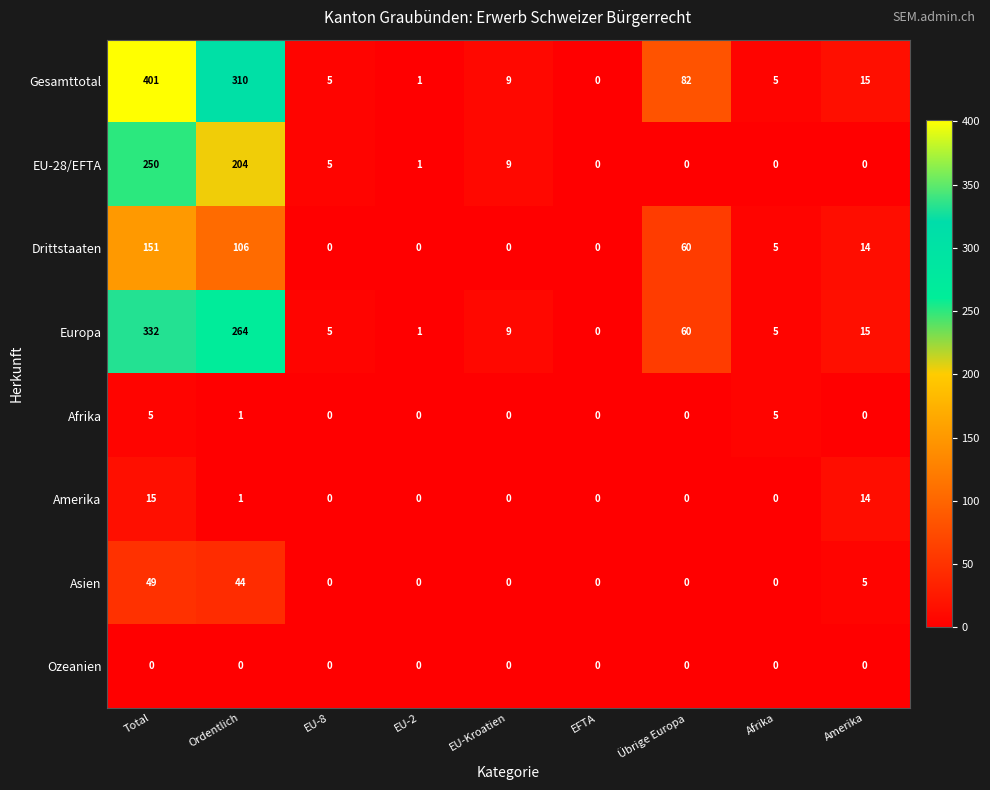

Between Total and Ordentlich, which series saw the biggest shift?

Gesamttotal